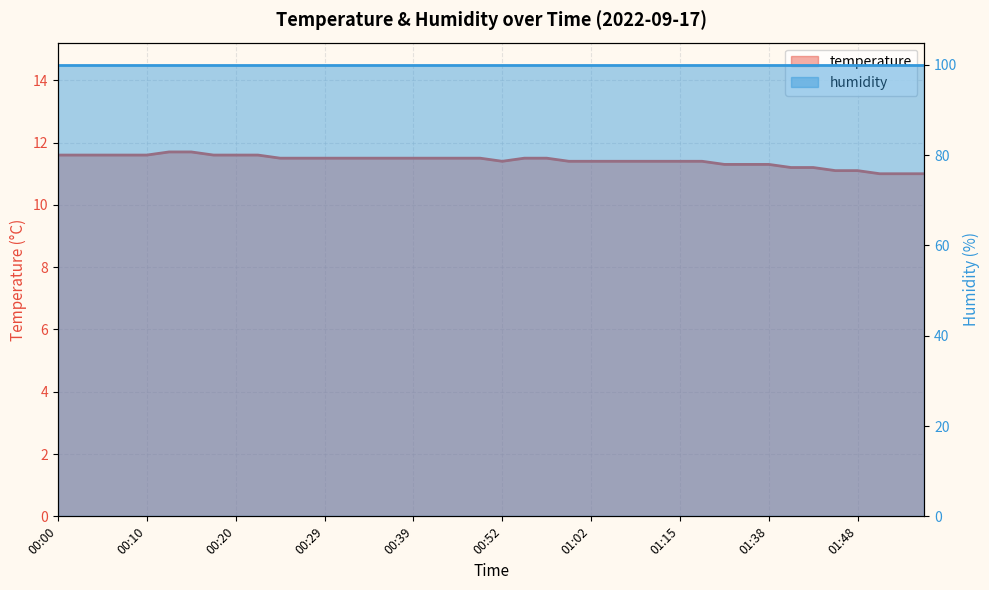

What is the change in value from 00:03 to 00:42?

-0.1